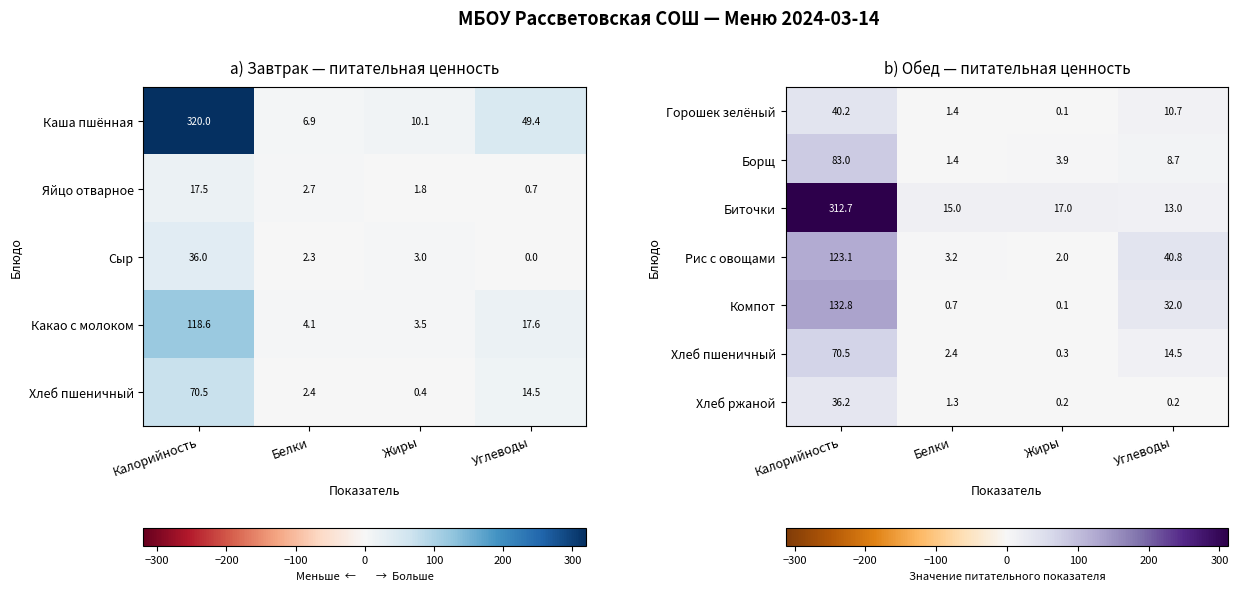

What is the spread (max minus min) of values at Углеводы?

40.5